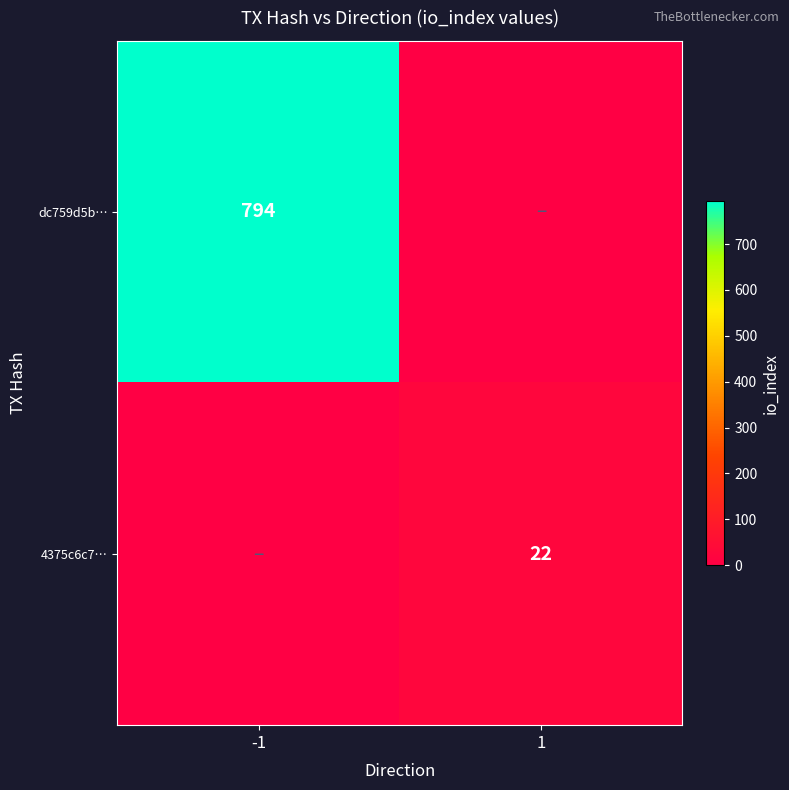

True or false: dc759d5b… has a value of 358 at -1.

False